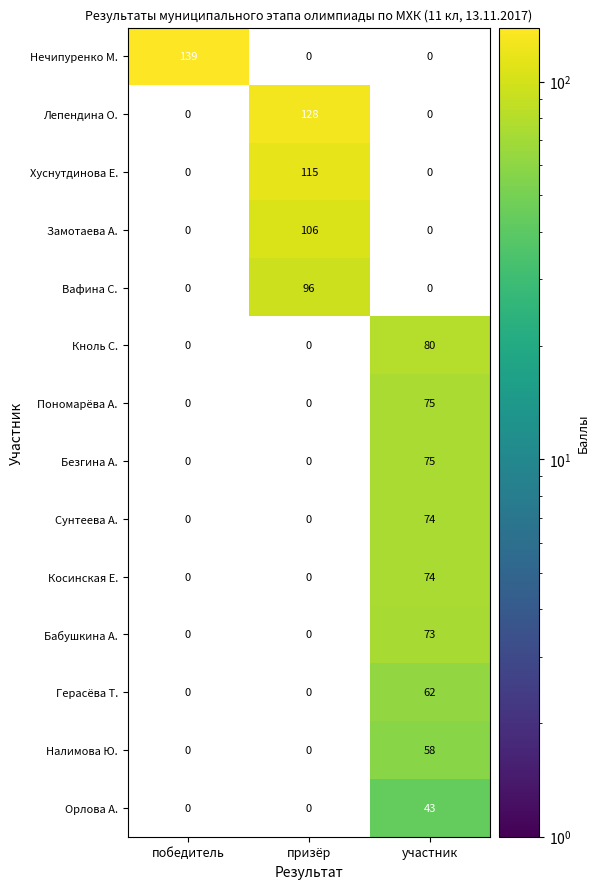

Is it true that Нечипуренко М. equals 82 at победитель?

False